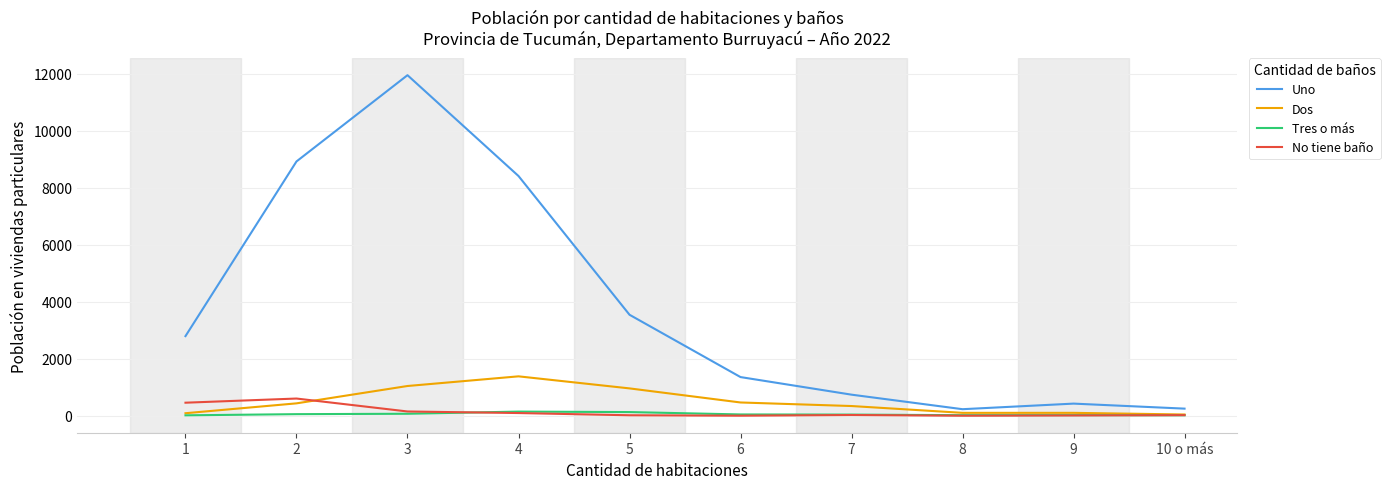

What is the maximum value shown in the chart?

11948